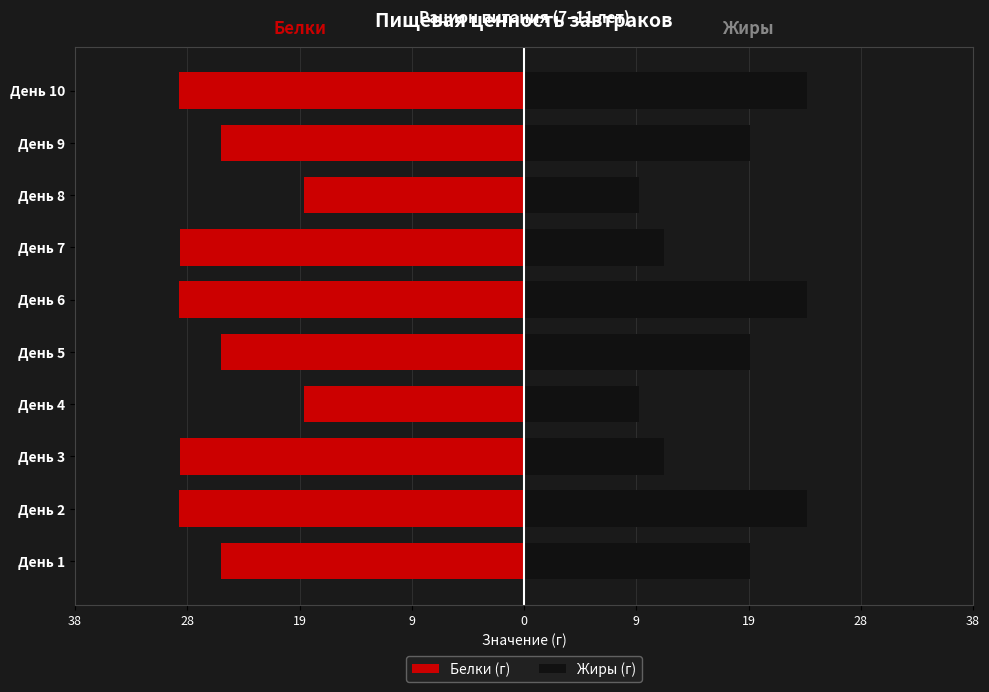

Are the bars grouped side by side (vs. stacked)?

Yes